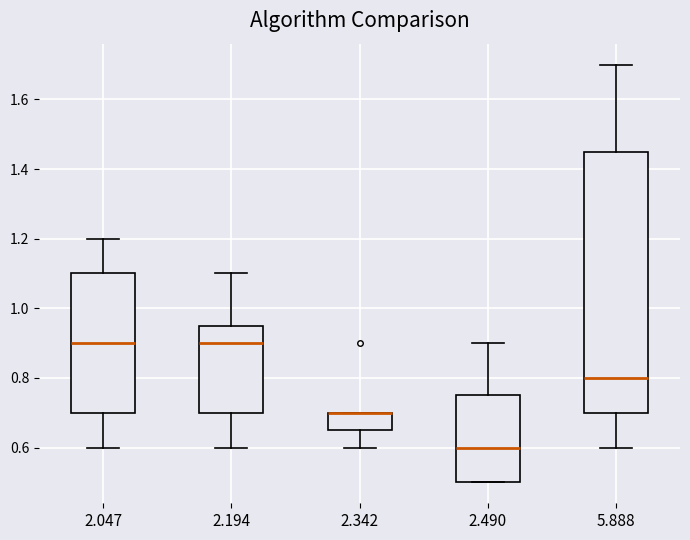

Comparing the boxes themselves (not the whiskers), which one is the tallest?

5.888